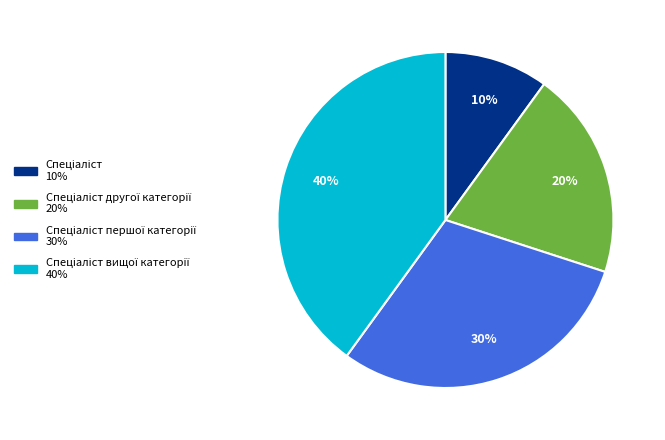

How many slices are in this pie chart?

4